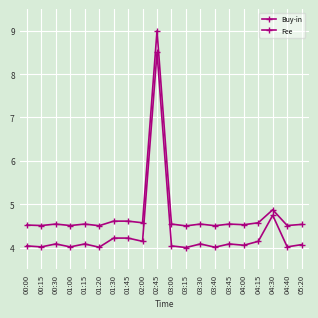

Is it true that Fee equals 4.0 at 03:40?

True